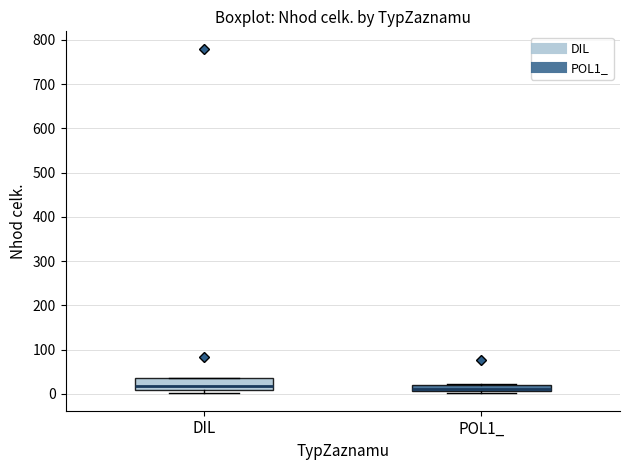

Which box is the tallest, from its lower edge to its upper edge?

DIL